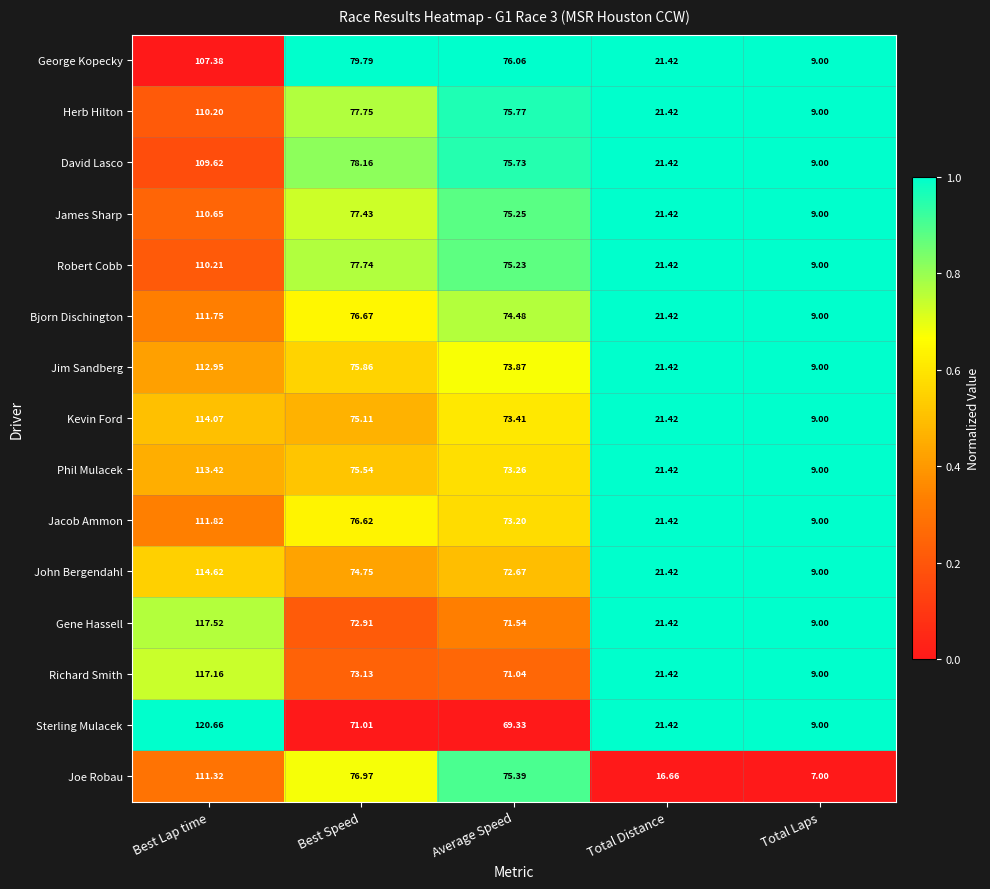

At which label does Jim Sandberg first exceed 73?

Best Lap time